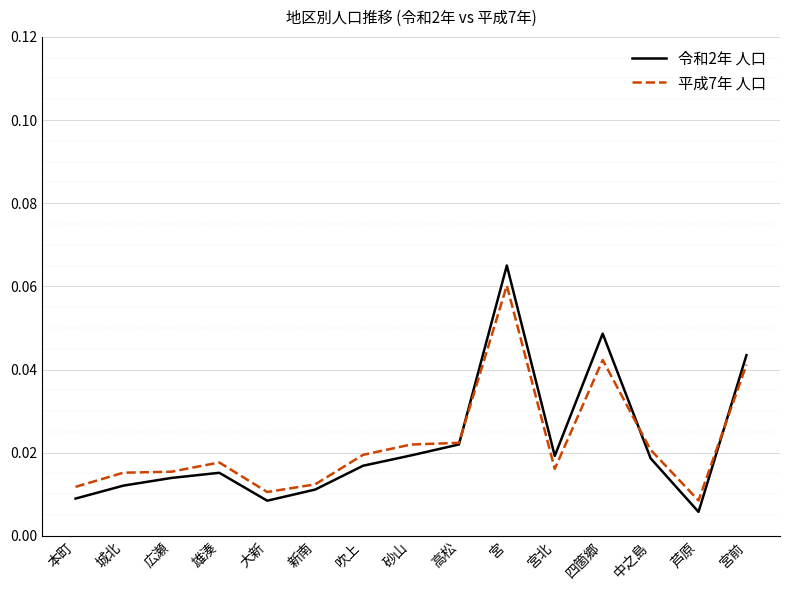

At 雄湊, list the series in order from largest to smallest.

平成7年 人口, 令和2年 人口